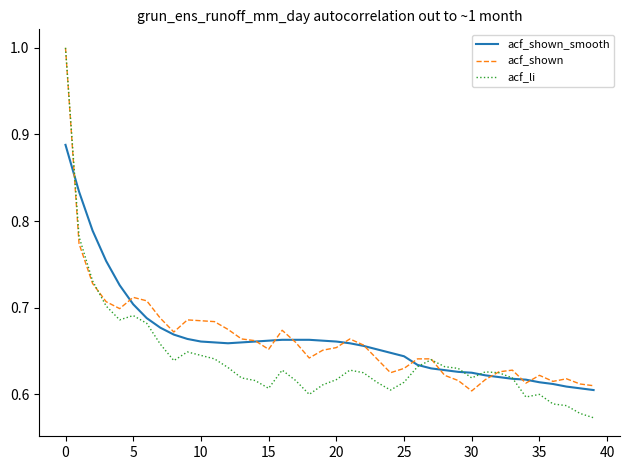

Which series has the largest range (max minus min)?

acf_li